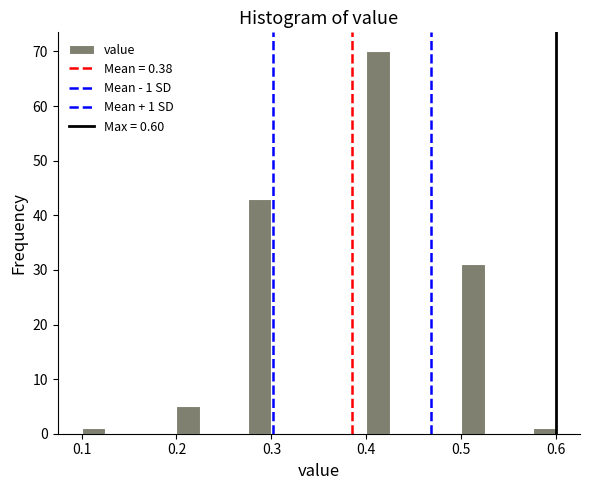

Read against the x-axis, roughly where is the centre of the tallest bar?

0.41